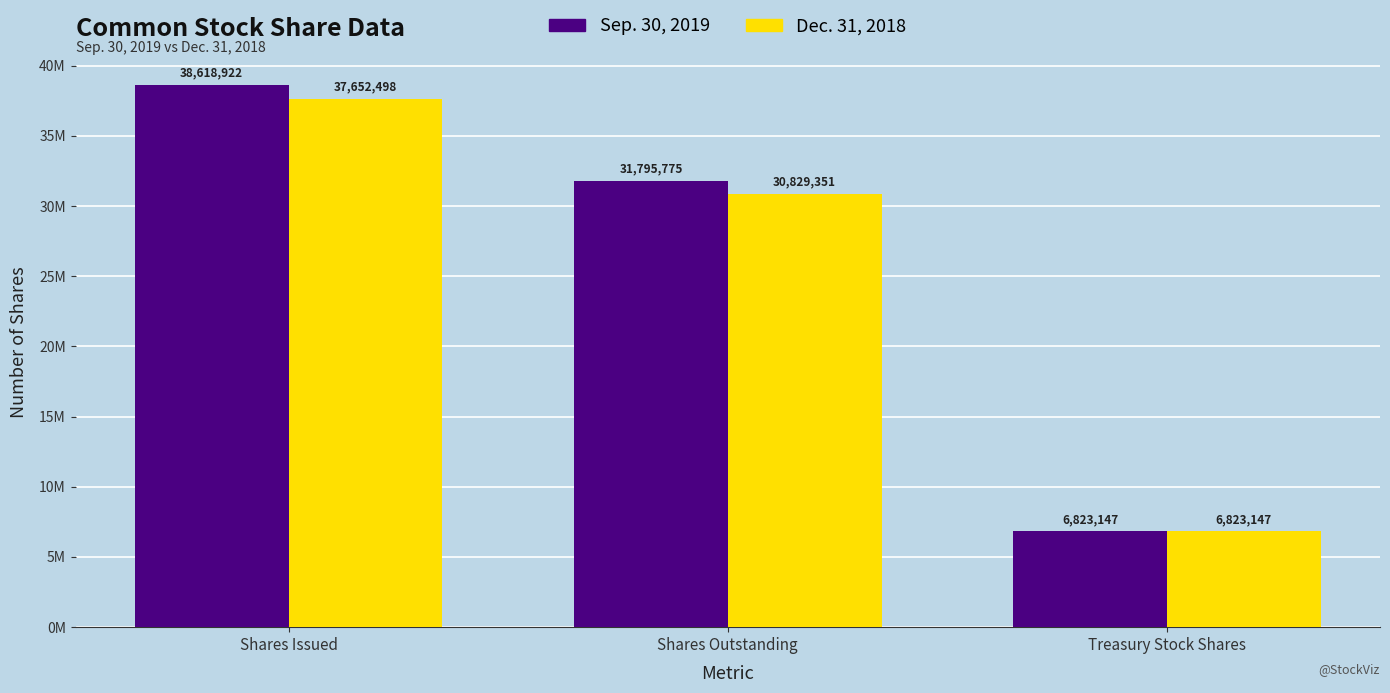

Reading right to left, what are all the values shown in this chart?

Sep. 30, 2019: Treasury Stock Shares=6823147	Shares Outstanding=31795775	Shares Issued=38618922
Dec. 31, 2018: Treasury Stock Shares=6823147	Shares Outstanding=30829351	Shares Issued=37652498